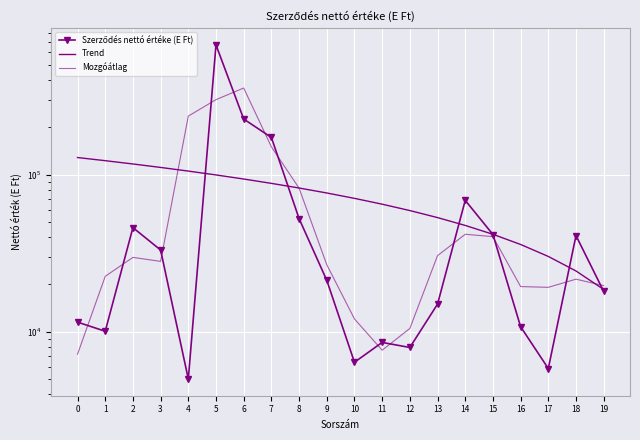

What are all the series names shown in the legend?

Szerződés nettó értéke (E Ft), Trend, Mozgóátlag